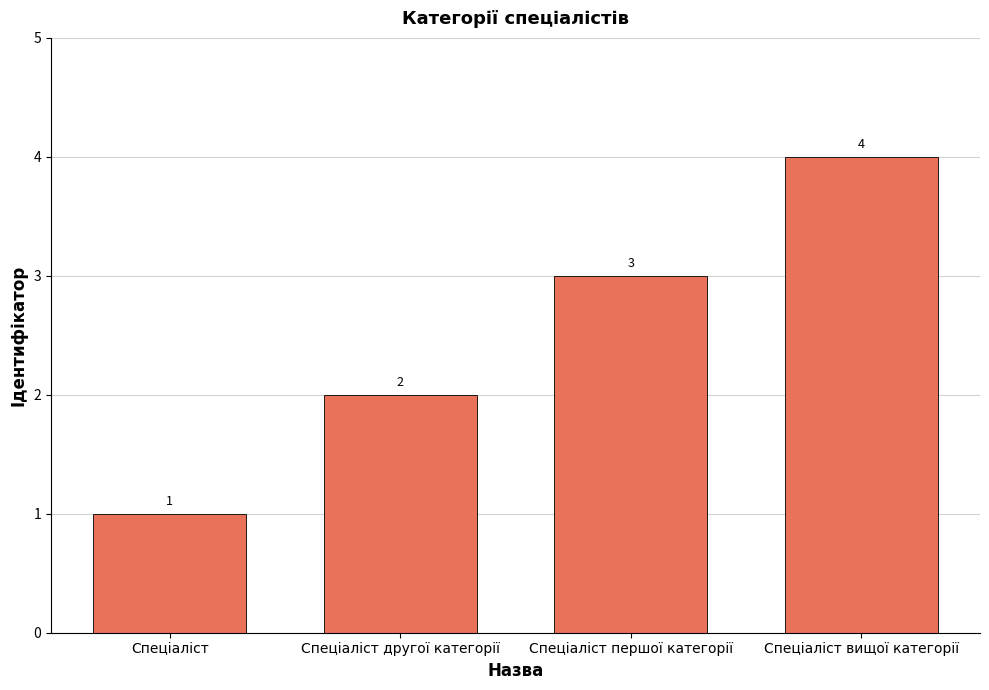

Are the bars grouped side by side (vs. stacked)?

No